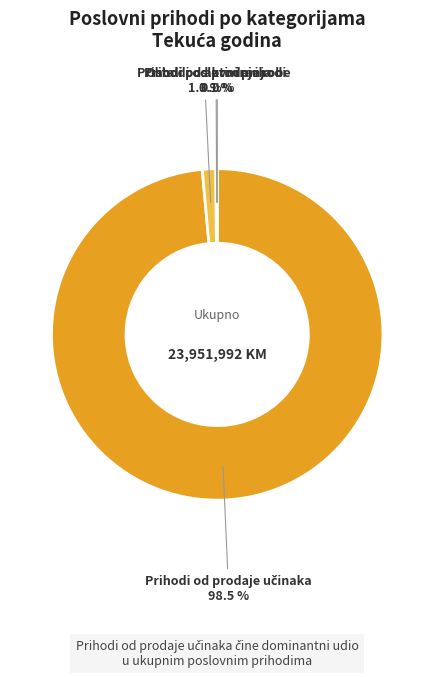

Does any single category account for the majority?

Yes